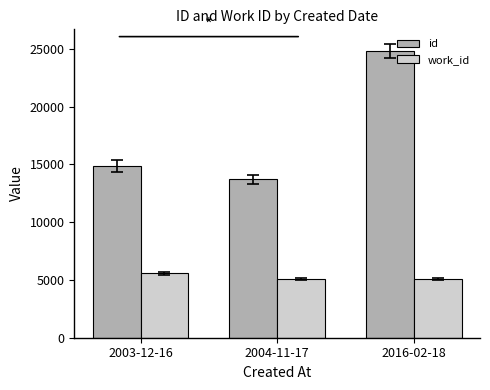

Is it true that id equals 24822 at 2016-02-18?

True